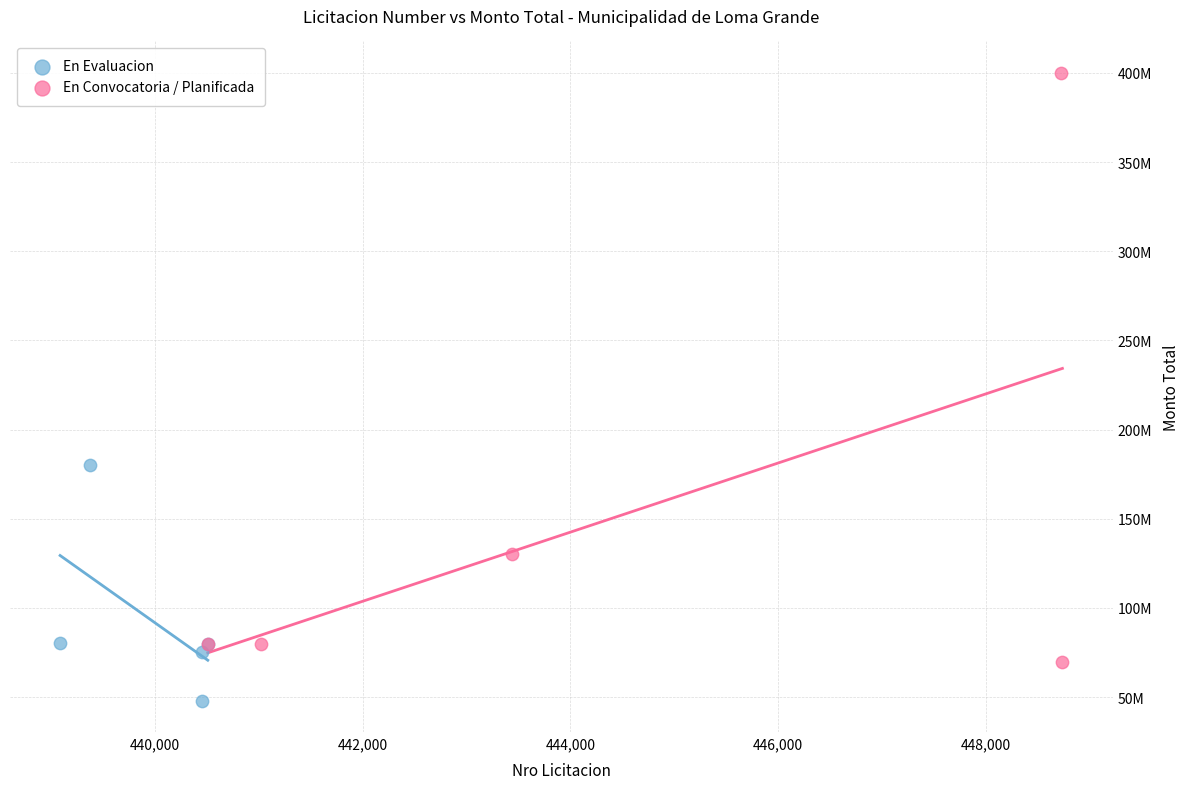

Which series has the largest Y range (max minus min)?

En Convocatoria / Planificada